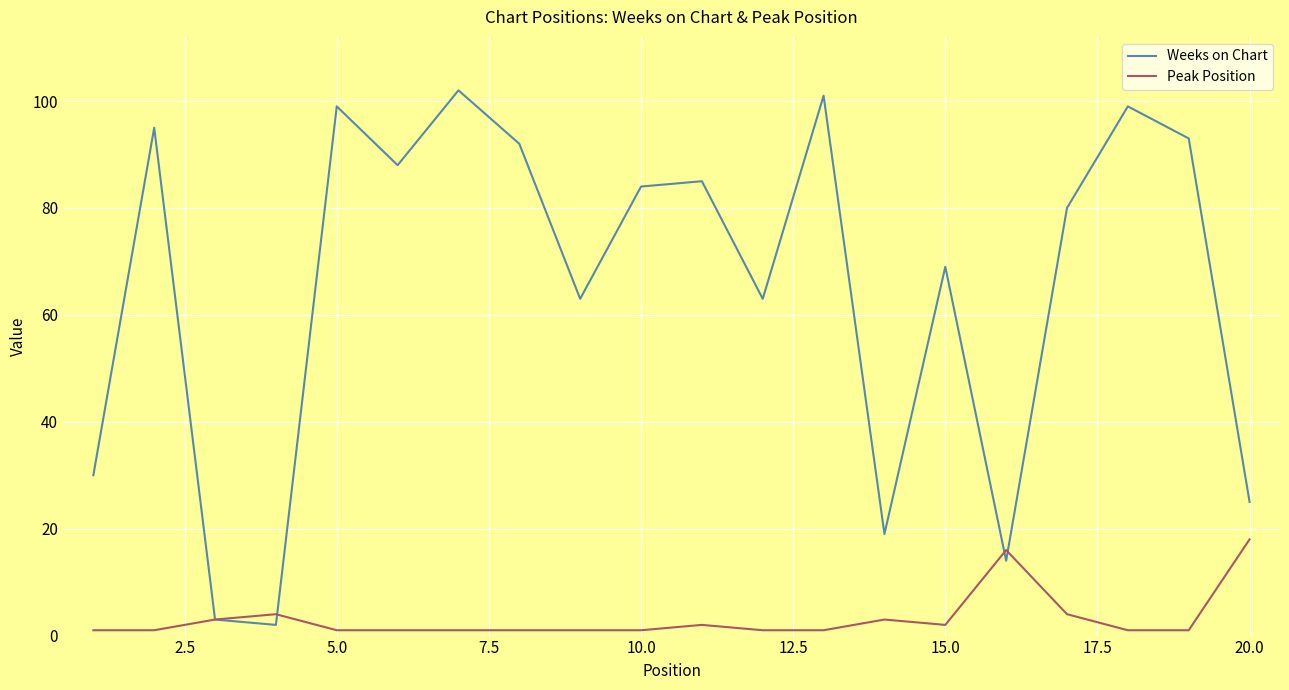

Which series has the widest spread of values?

Weeks on Chart